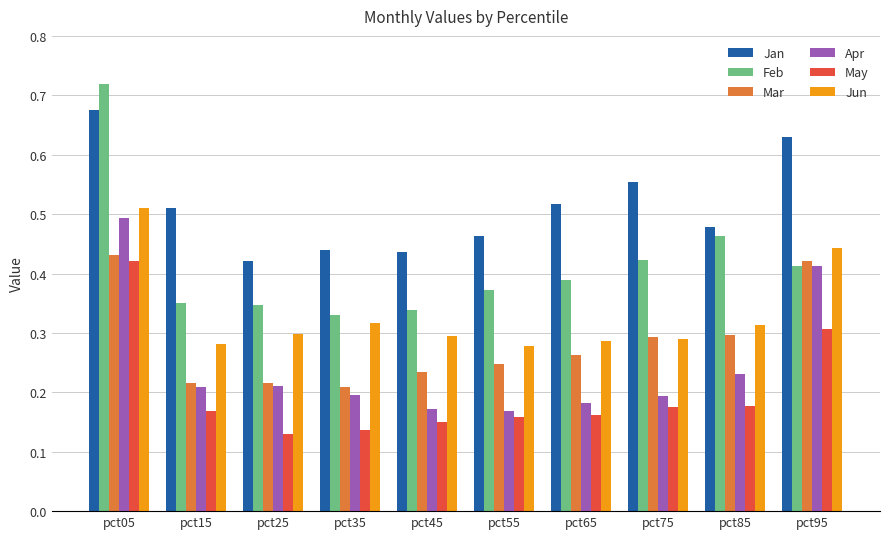

True or false: Mar has a value of 0.1 at pct55.

False